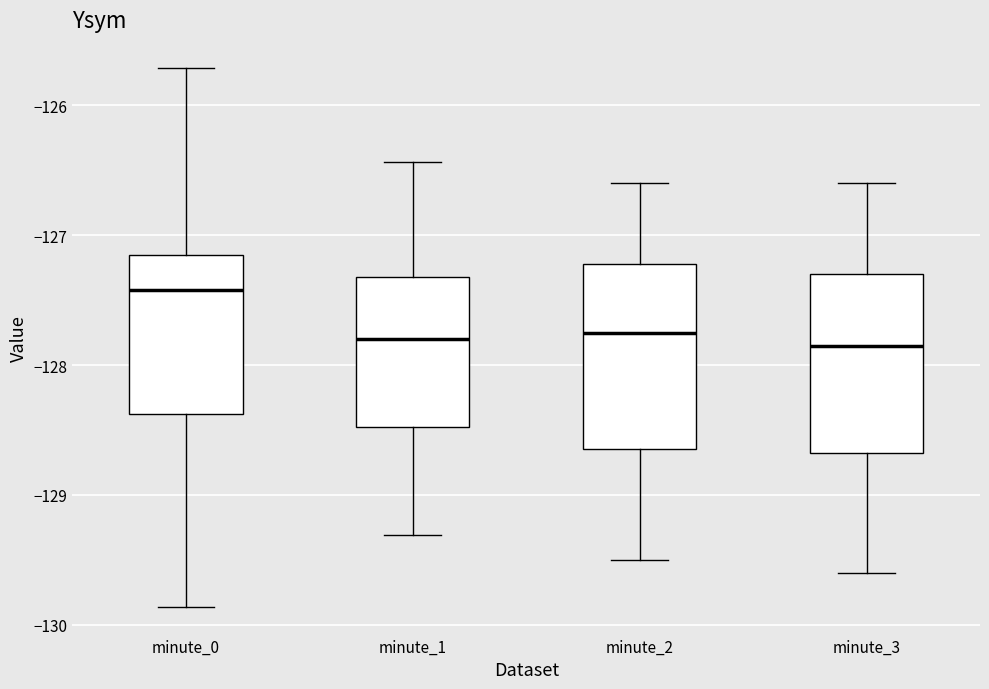

Where is the upper edge of the box for minute_1 on the y-axis? The values are not printed on the chart, so give them approximately, as read against the axis.

-127.3